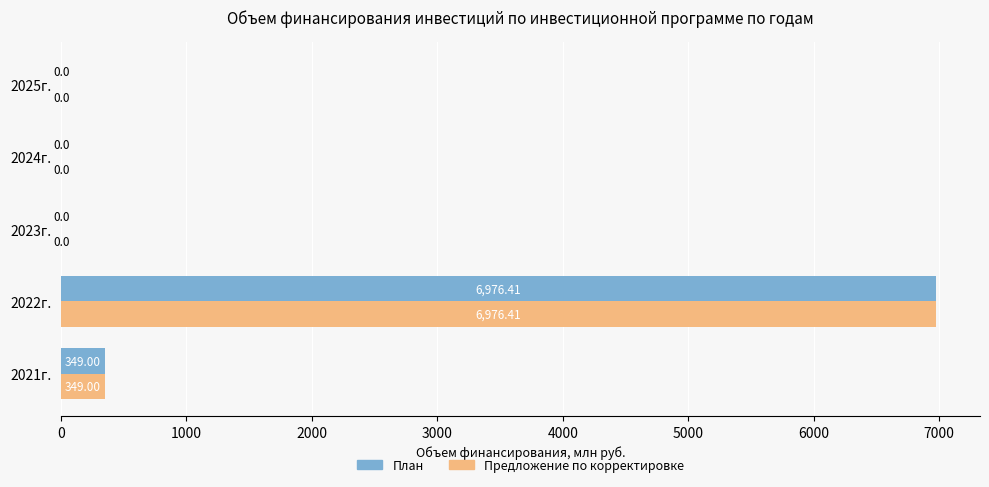

What is the maximum value for Предложение по корректировке?

6976.4